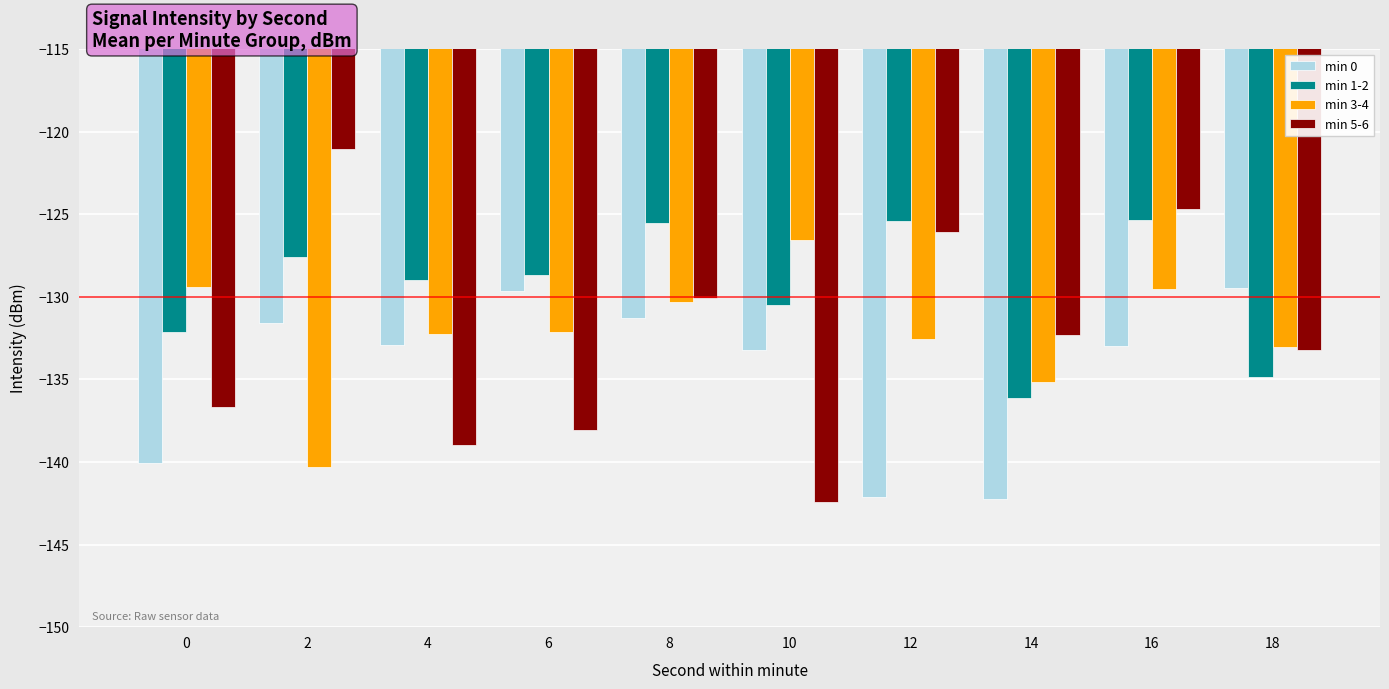

Is it true that min 0 equals -142.2 at 14?

True